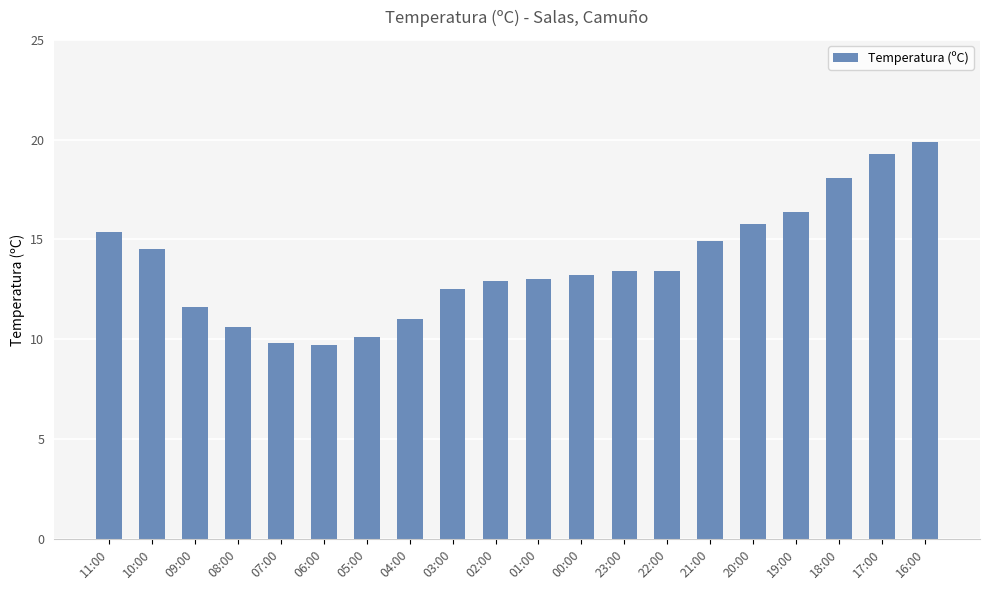

What is the value of the 9th bar from the left?

12.5